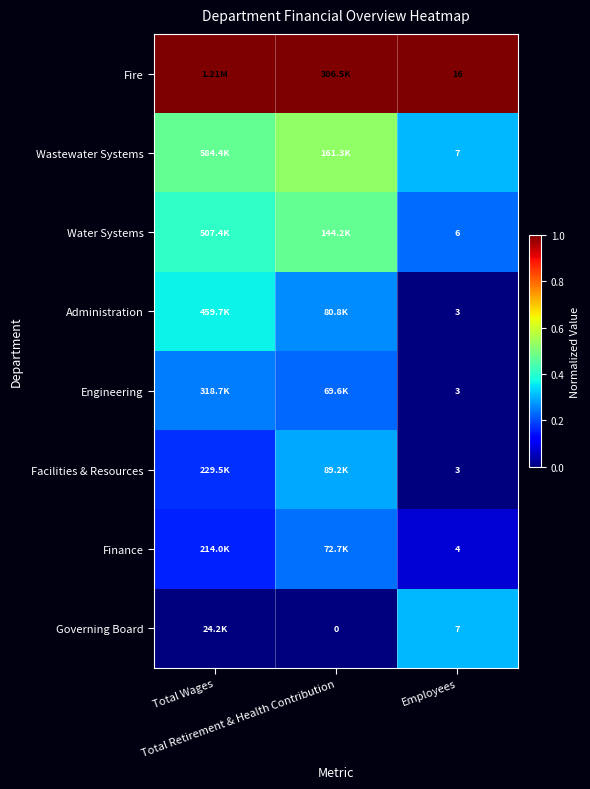

List the series in order of their peak value, highest first.

Fire, Wastewater Systems, Water Systems, Administration, Governing Board, Facilities & Resources, Engineering, Finance